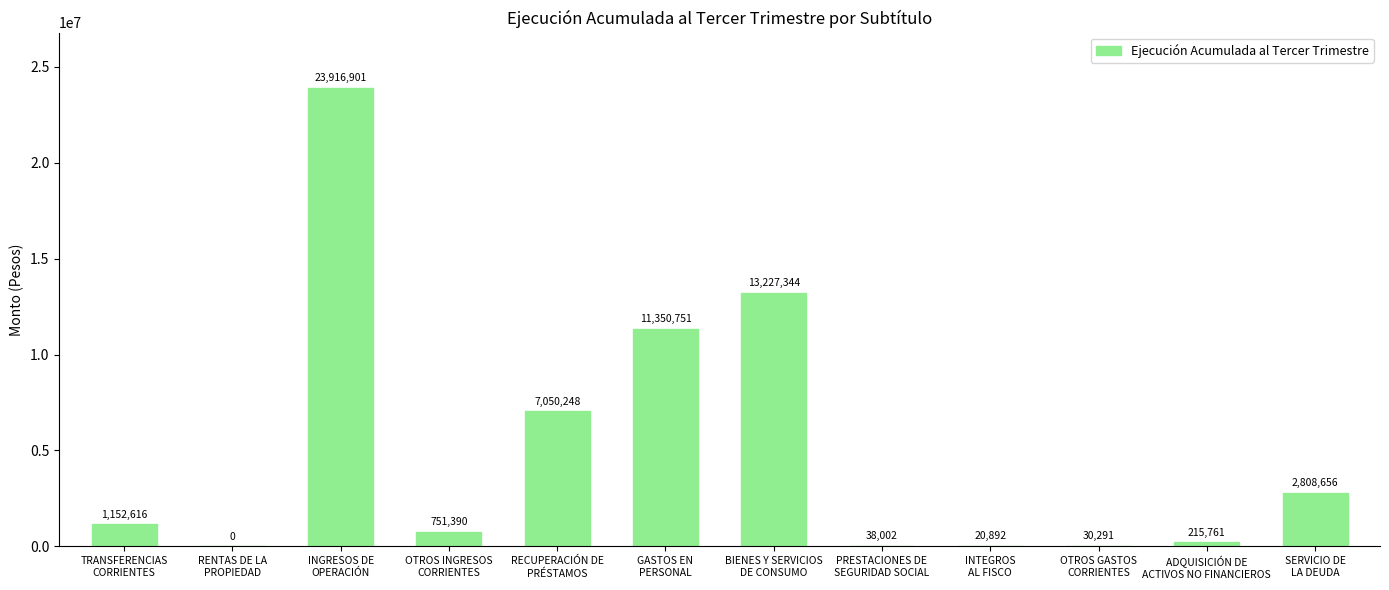

How many series are shown in this chart?

1